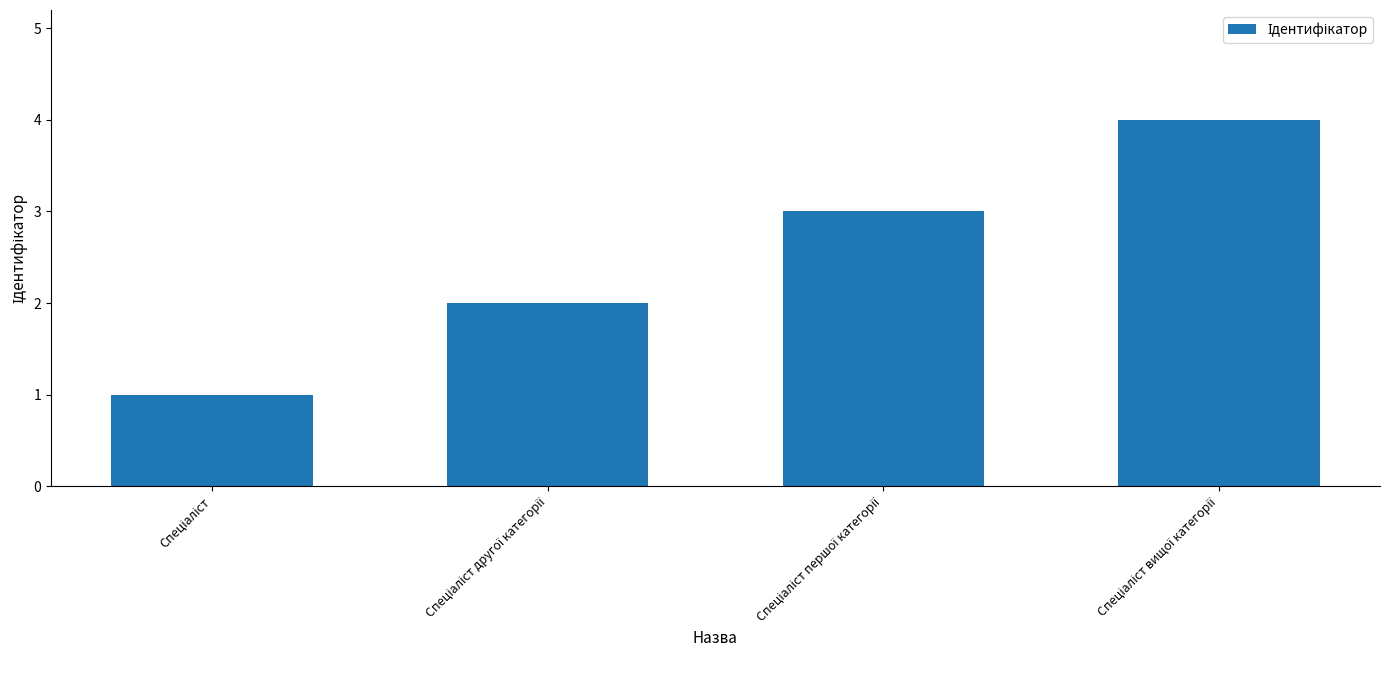

What is the maximum value shown in the chart?

4